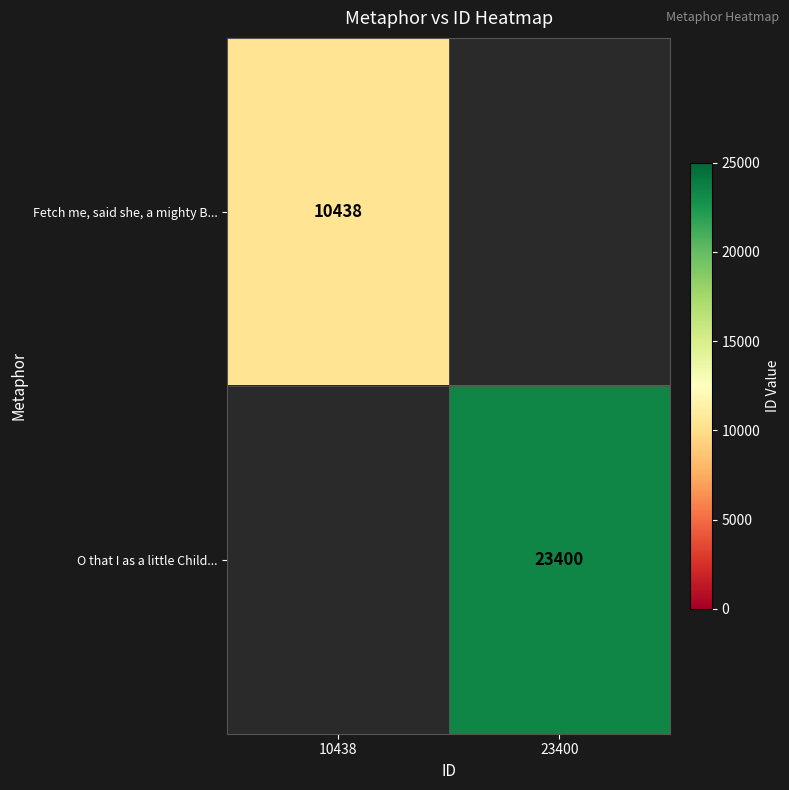

The Fetch me, said she, a mighty B... series shows 16841 at 10438. True or false?

False